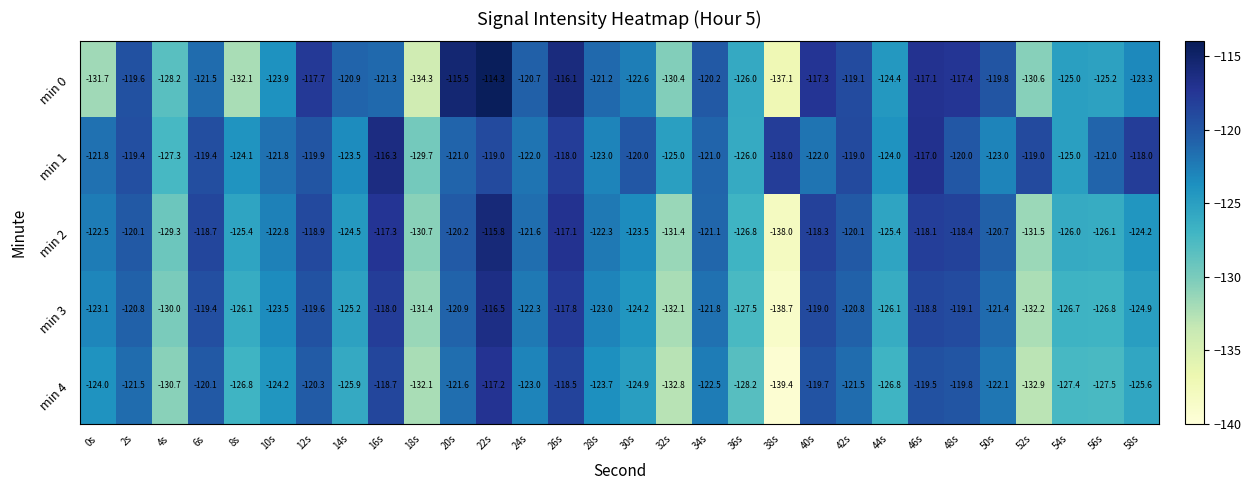

Between 54s and 58s, which series saw the biggest shift?

min 1